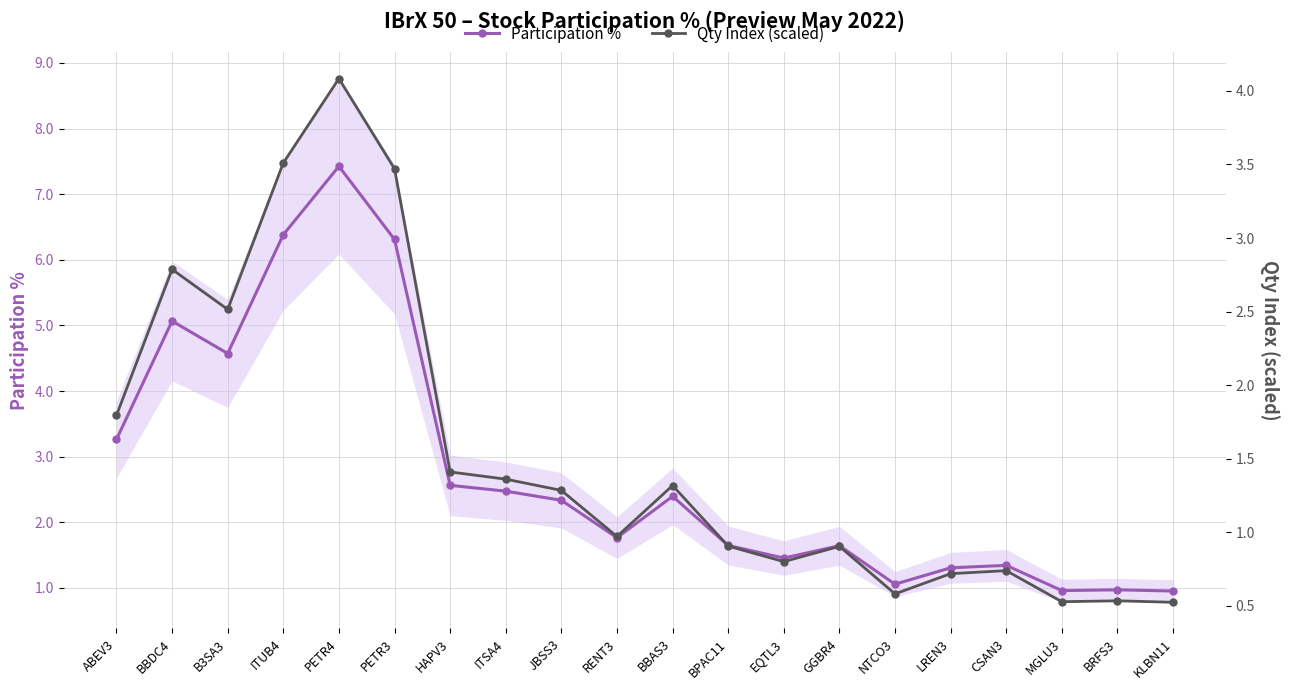

What is the difference between the Qty Index (scaled) values at GGBR4 and B3SA3?

1.6